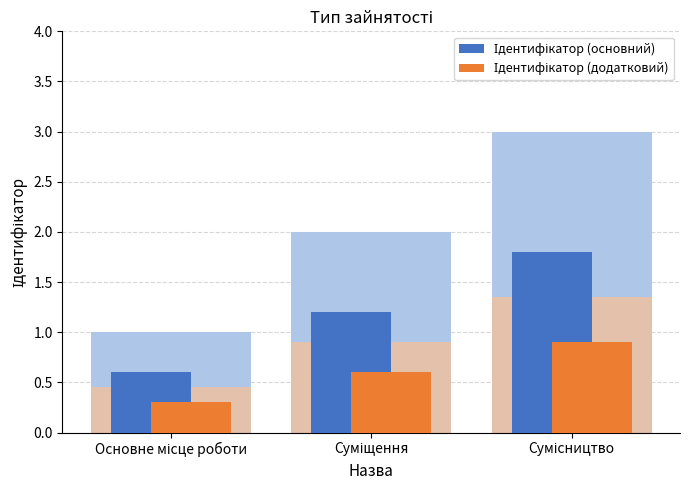

What is the minimum value for Ідентифікатор (додатковий)?

0.3